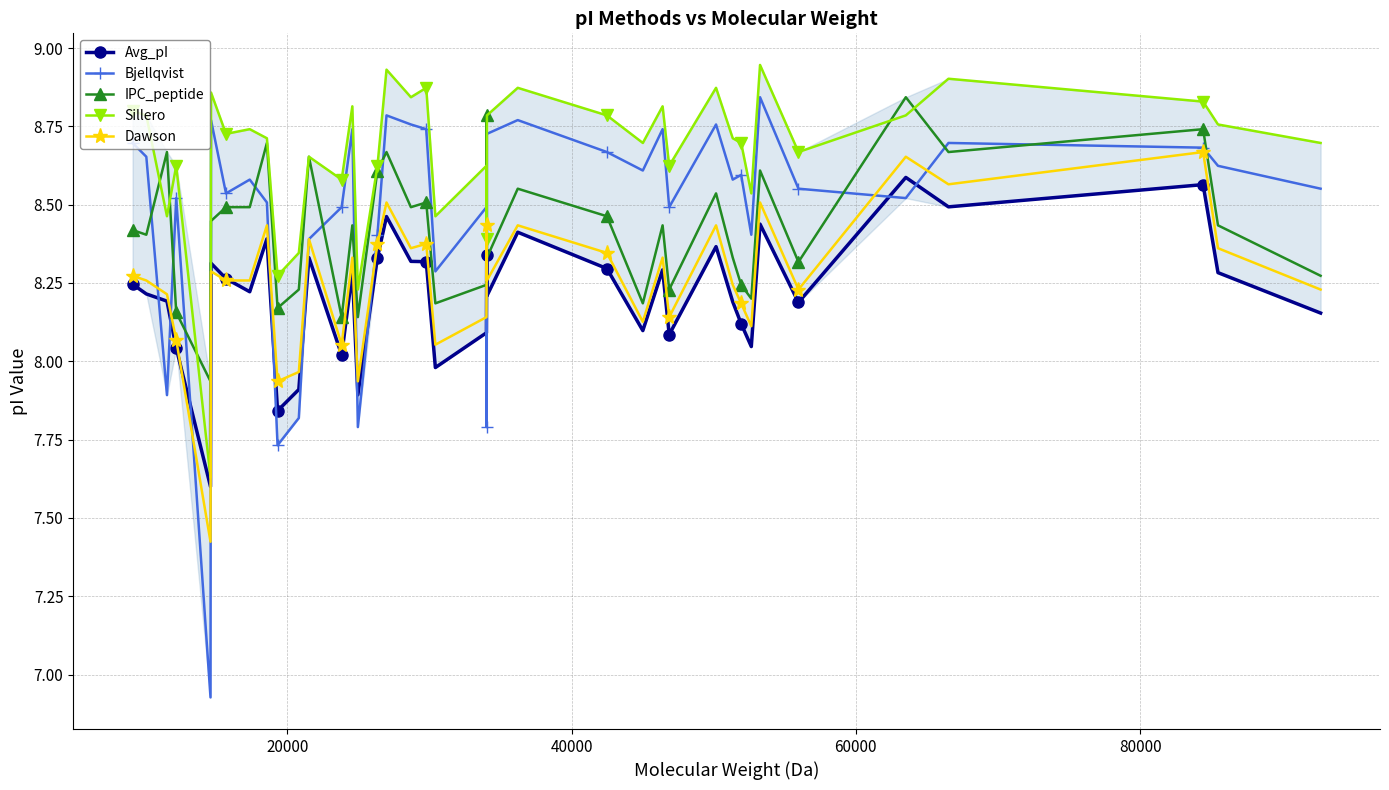

Which series has the largest total across all categories?

Sillero